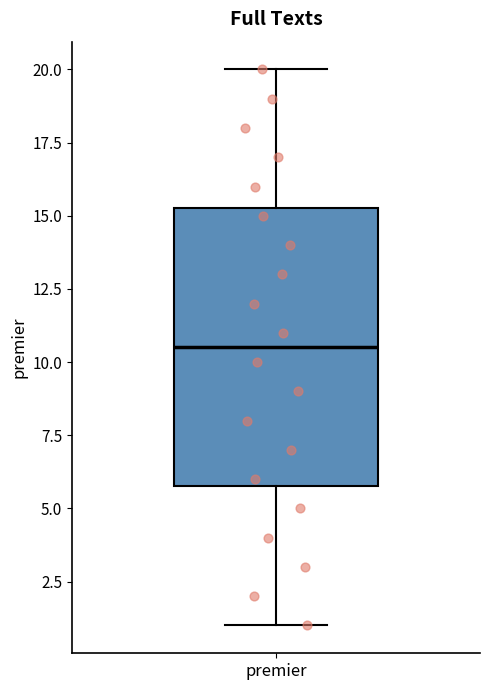

Where does the lower whisker of the box for premier end on the y-axis? The values are not printed on the chart, so give them approximately, as read against the axis.

1.0